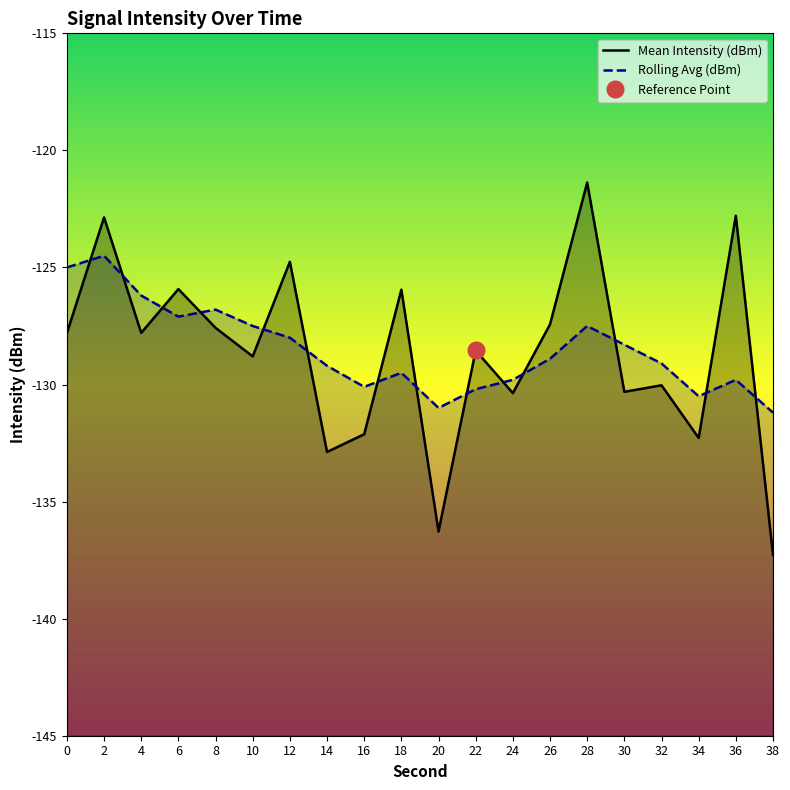

In Mean Intensity (dBm), how many points are lower than both neighbors (excluding endpoints)?

7